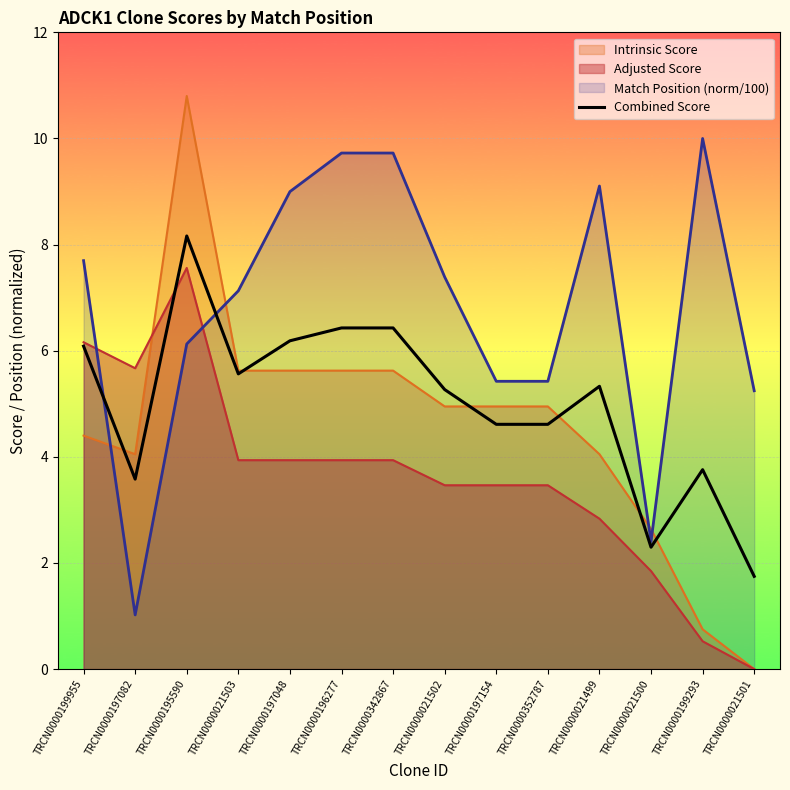

Rank the series by their maximum value, from highest to lowest.

Intrinsic Score, Match Position (norm/100), Combined Score, Adjusted Score